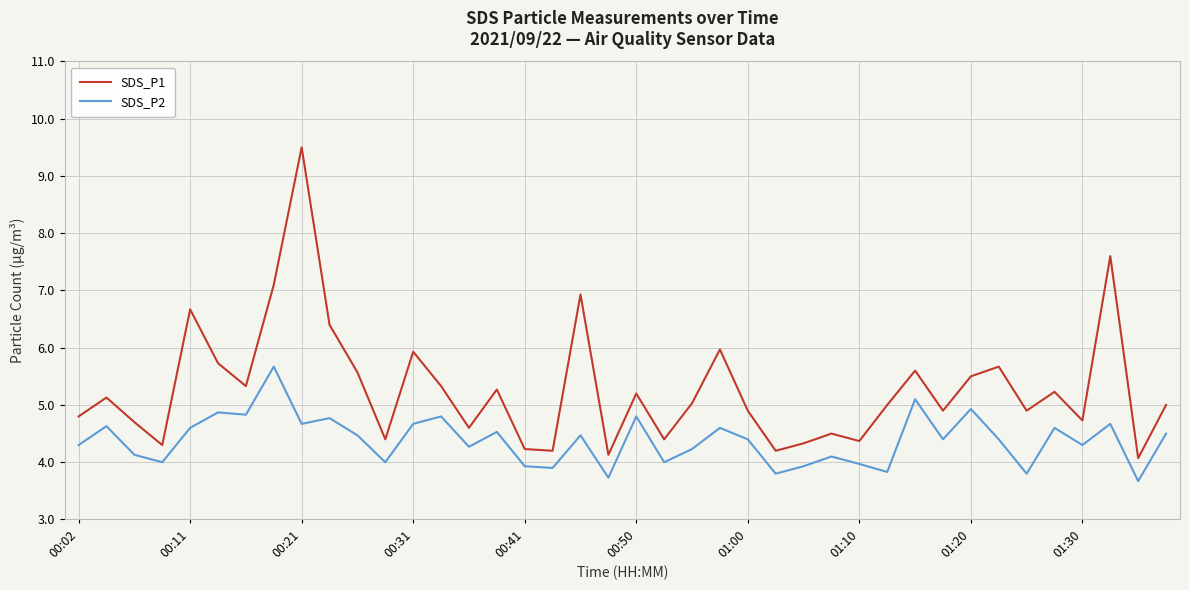

Which series has the largest total across all categories?

SDS_P1